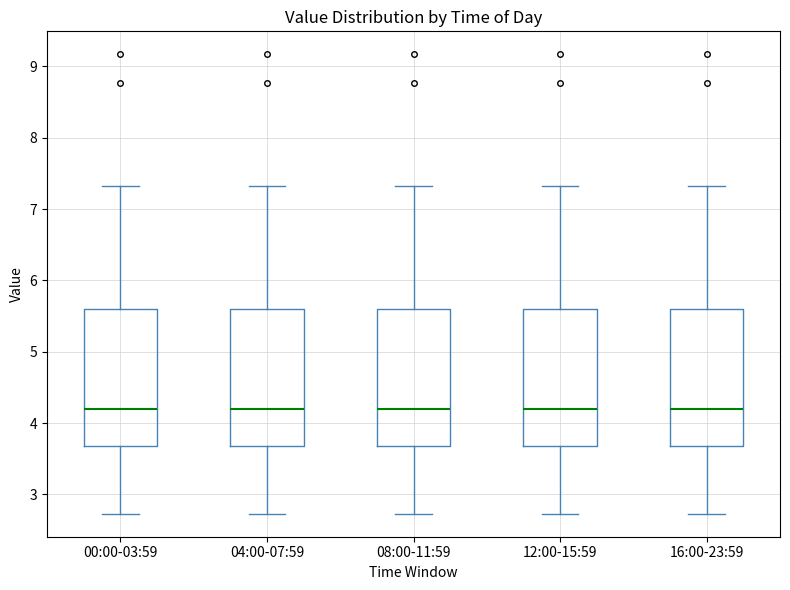

Reading left to right, read every box against the y-axis: the position of its median line, the range the box covers, and the ends of its whiskers. The values are not printed on the chart, so give them approximately, as read against the axis.

00:00-03:59: median 4.2, box 3.7 to 5.6, whiskers 2.7 to 7.3
04:00-07:59: median 4.2, box 3.7 to 5.6, whiskers 2.7 to 7.3
08:00-11:59: median 4.2, box 3.7 to 5.6, whiskers 2.7 to 7.3
12:00-15:59: median 4.2, box 3.7 to 5.6, whiskers 2.7 to 7.3
16:00-23:59: median 4.2, box 3.7 to 5.6, whiskers 2.7 to 7.3